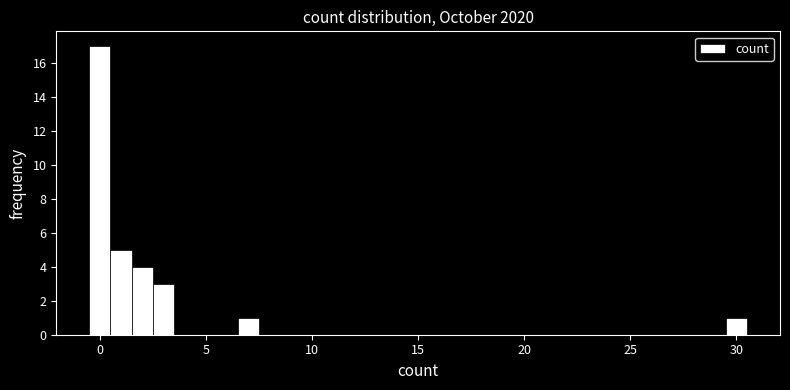

Read against the x-axis, roughly where is the centre of the tallest bar?

0.0